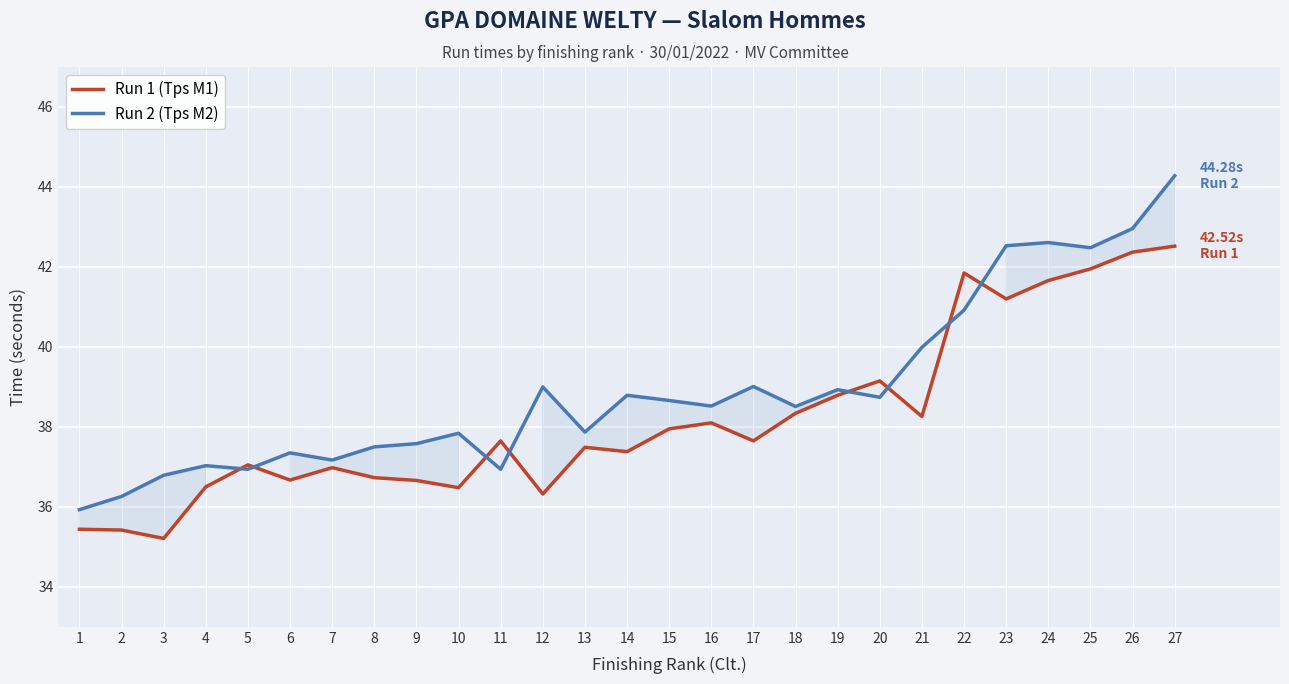

At which label does Run 2 (Tps M2) reach its peak?

27